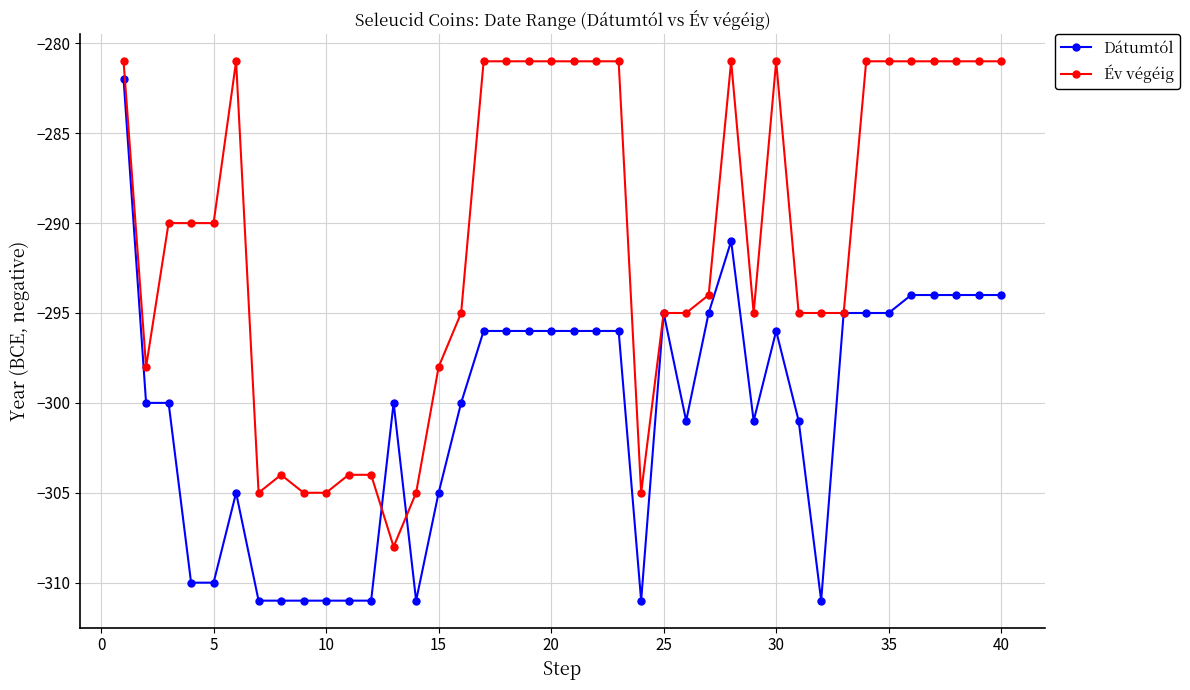

Which series has the widest spread of values?

Dátumtól